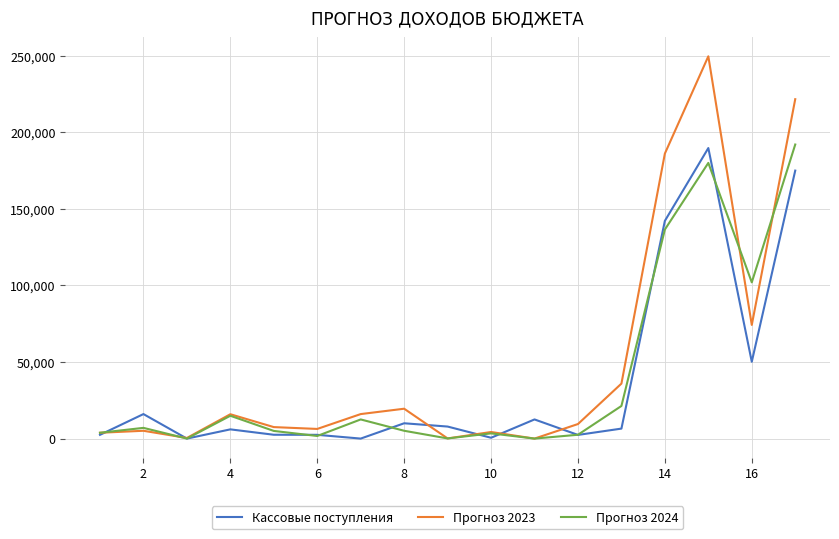

Which series has the widest spread of values?

Прогноз 2023